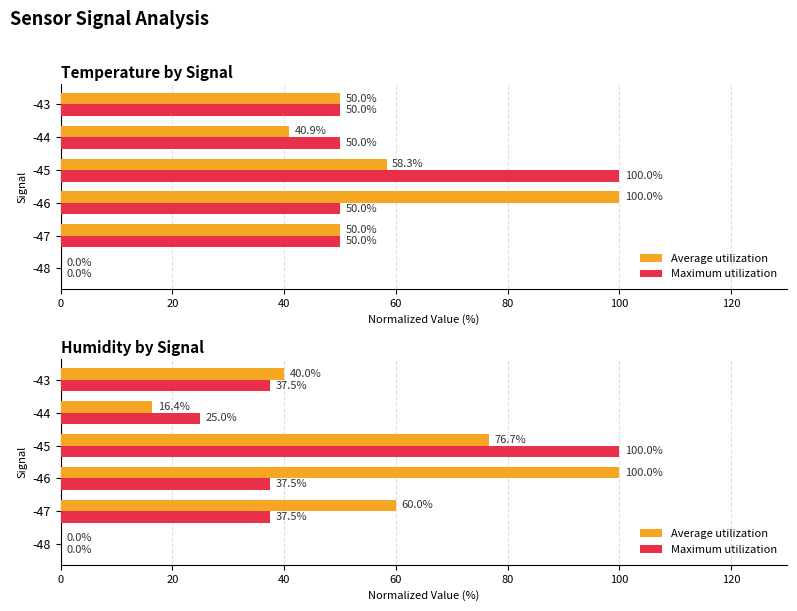

What are all the series names shown in the legend?

Average utilization, Maximum utilization